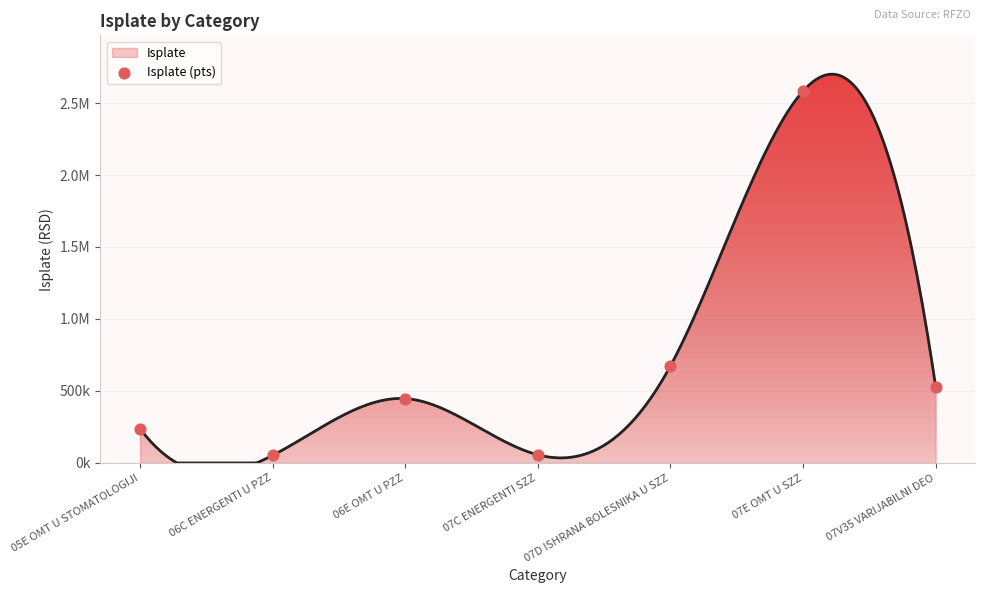

Approximately how many times larger is the value at 06E OMT U PZZ compared to 07E OMT U SZZ?

0.2